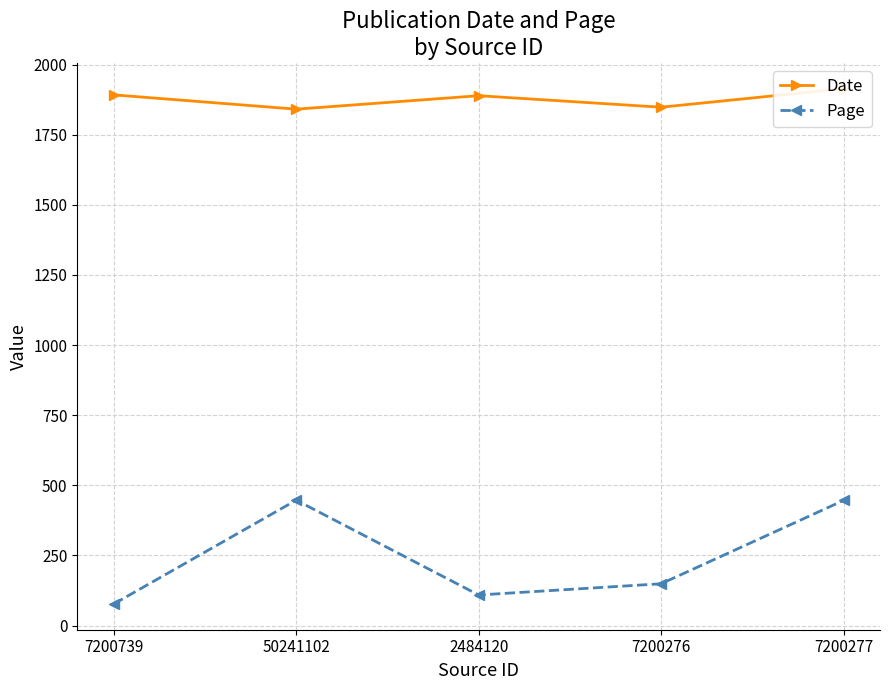

Where is Date nearest to the value 1877?

2484120